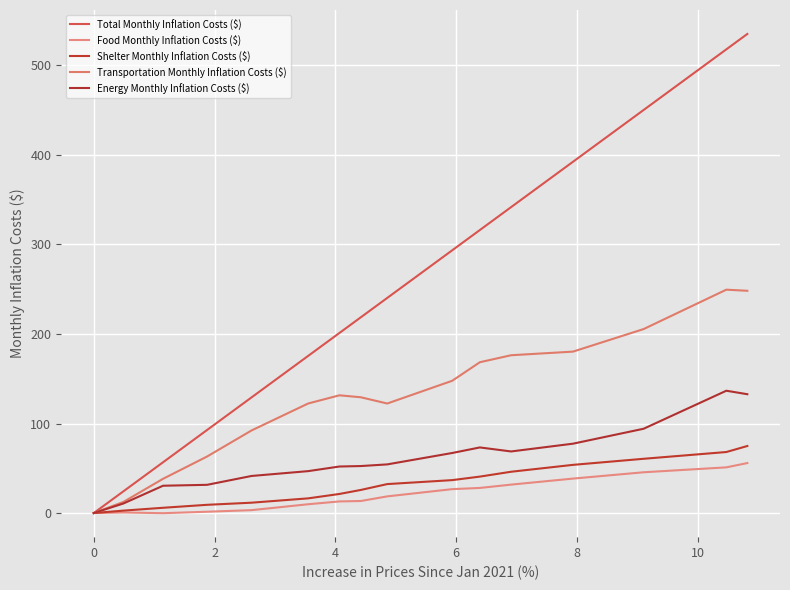

How many lines are shown in the chart?

5